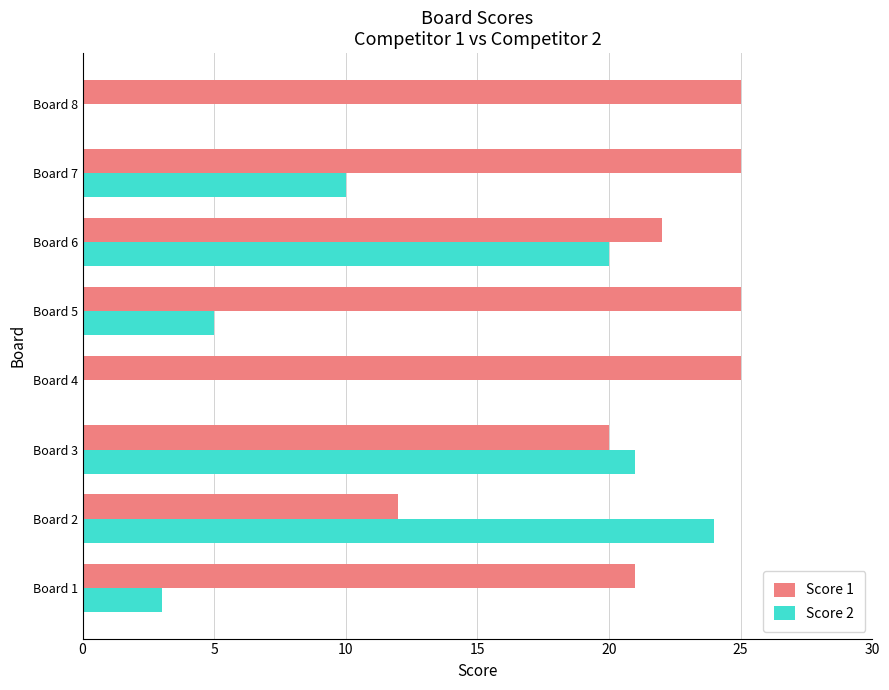

At which label does Score 2 reach its peak?

Board 2